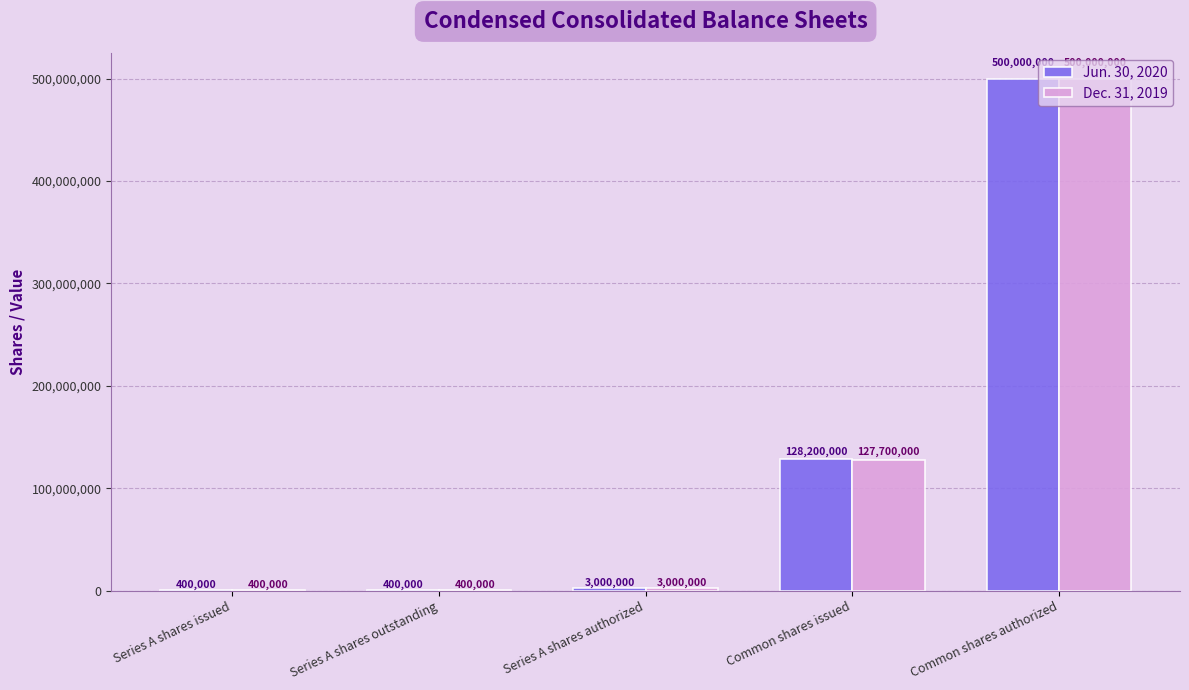

At which category does the chart reach its peak across all series?

Common shares authorized